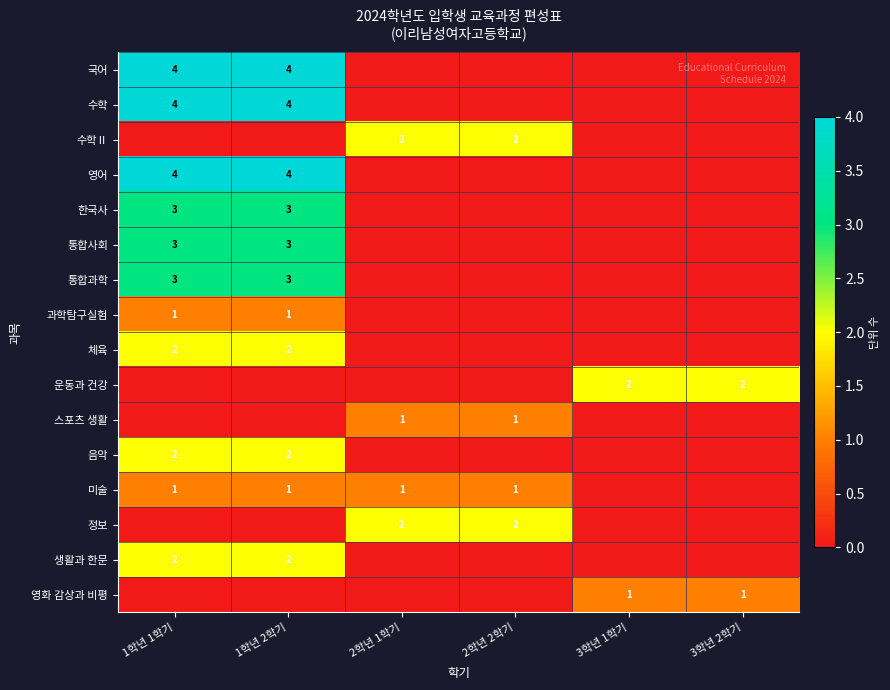

What is the total value across all series at 1학년 1학기?

29